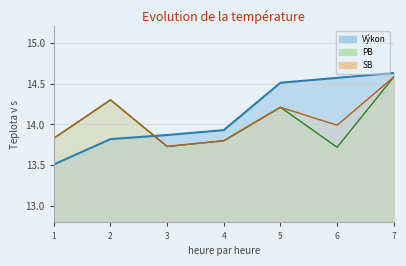

List the series in order of their peak value, lowest first.

PB, SB, Výkon